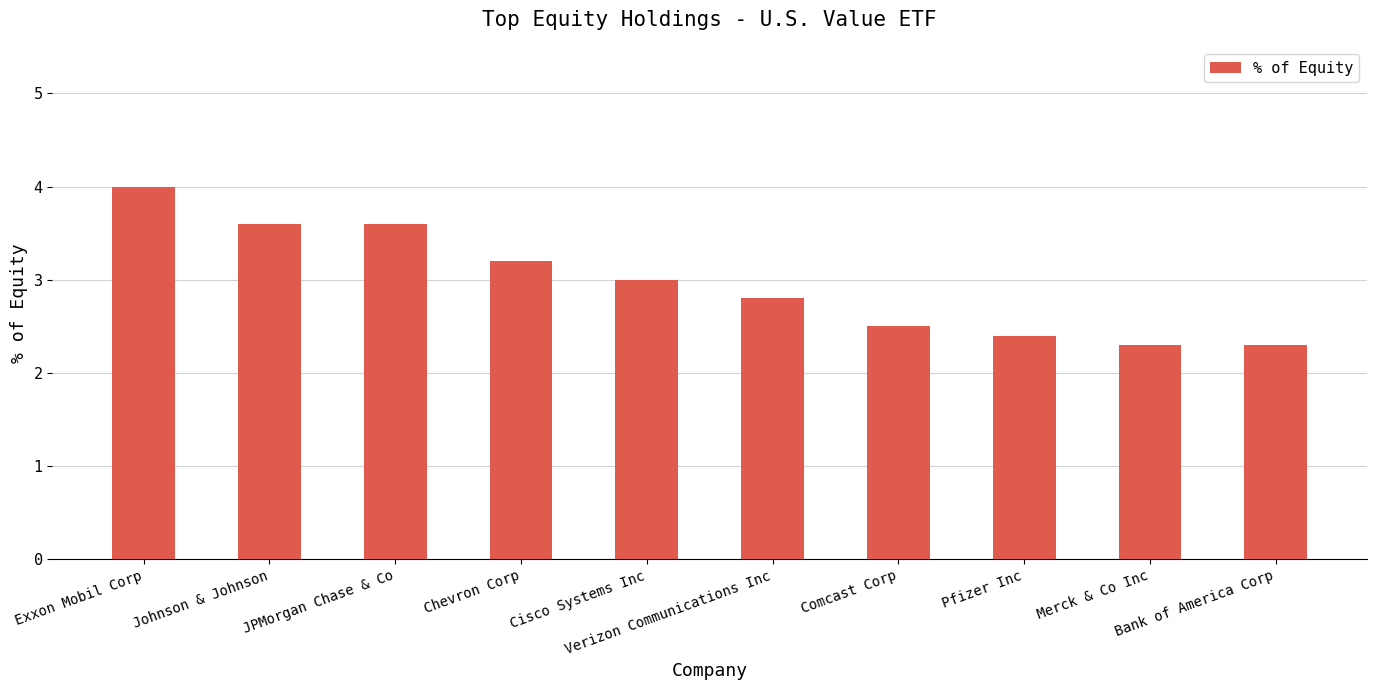

What is the difference between the values at Johnson & Johnson and Pfizer Inc?

1.2